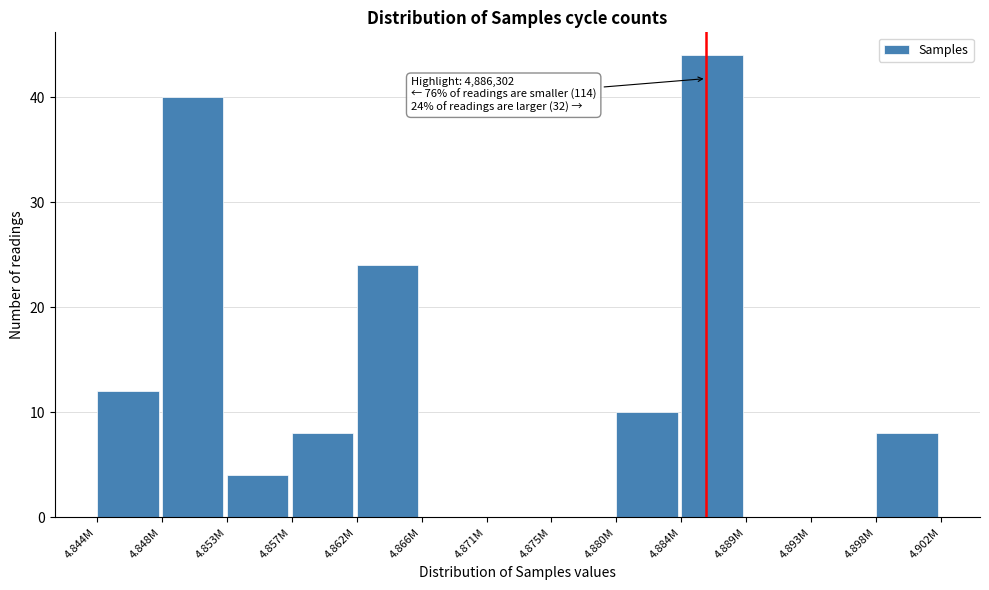

Reading right to left, transcribe all the data shown in this chart.

4.898M=8	4.893M=0	4.889M=0	4.884M=44	4.880M=10	4.875M=0	4.871M=0	4.866M=0	4.862M=24	4.857M=8	4.853M=4	4.848M=40	4.844M=12